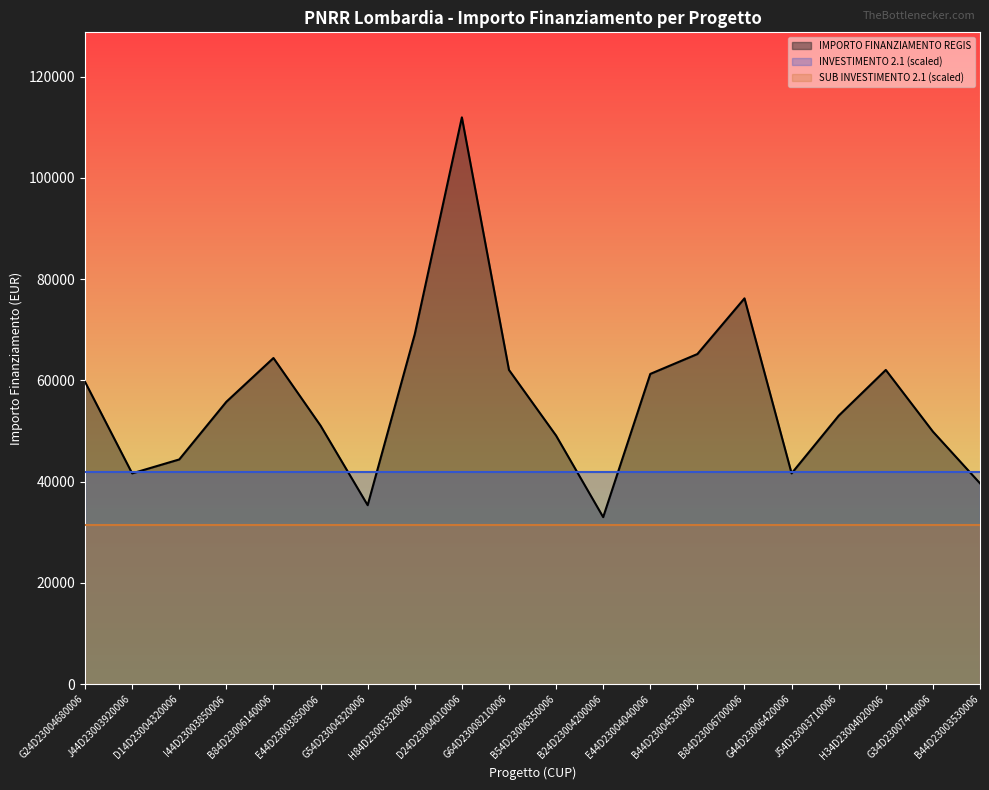

What position from the left is J44D23003920006?

2